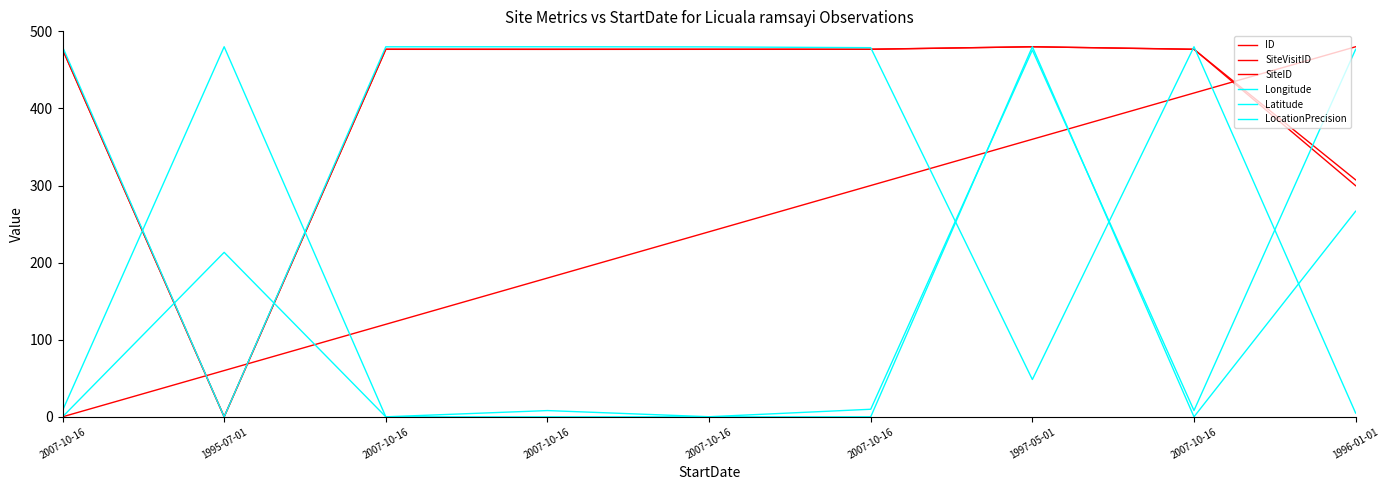

Between 1995-07-01 and 1996-01-01, which is larger?

1996-01-01